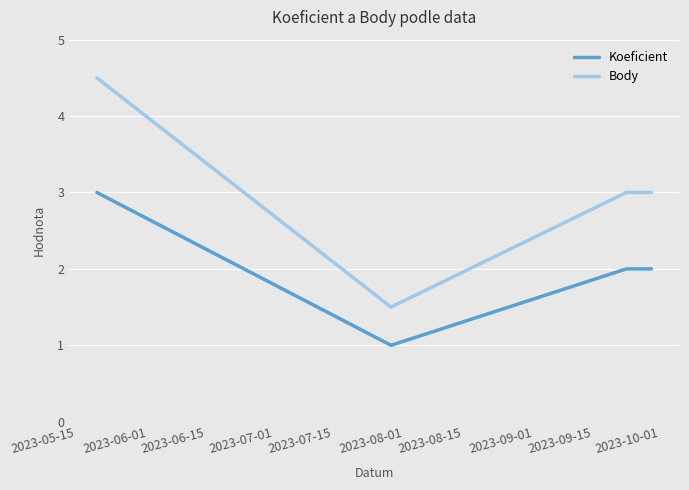

What is the lowest value of the Body series?

1.5